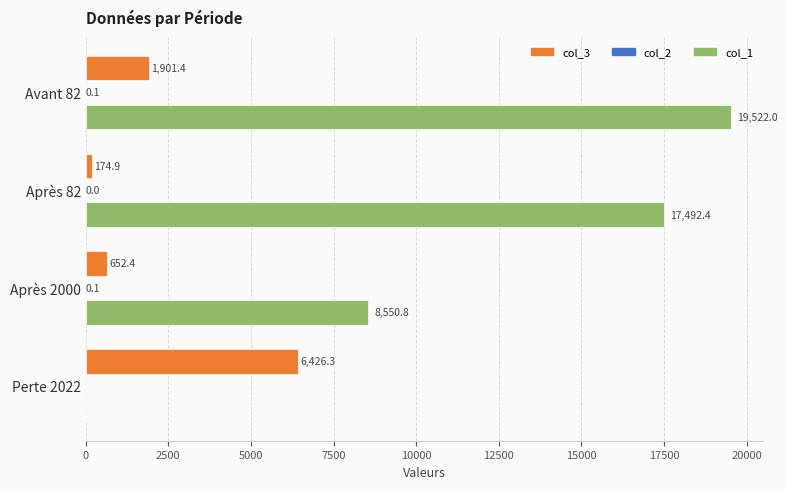

At which category is the sum across all series the highest?

Avant 82